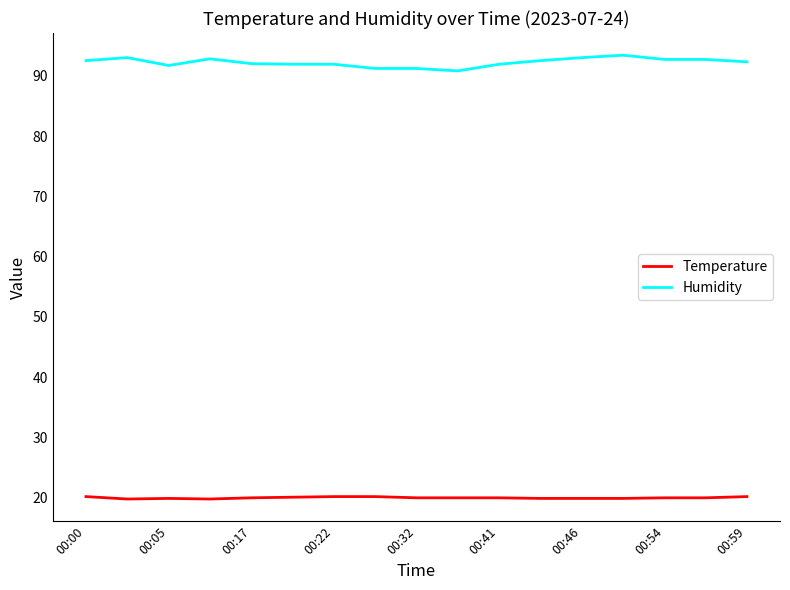

Which series has the largest total across all categories?

Humidity